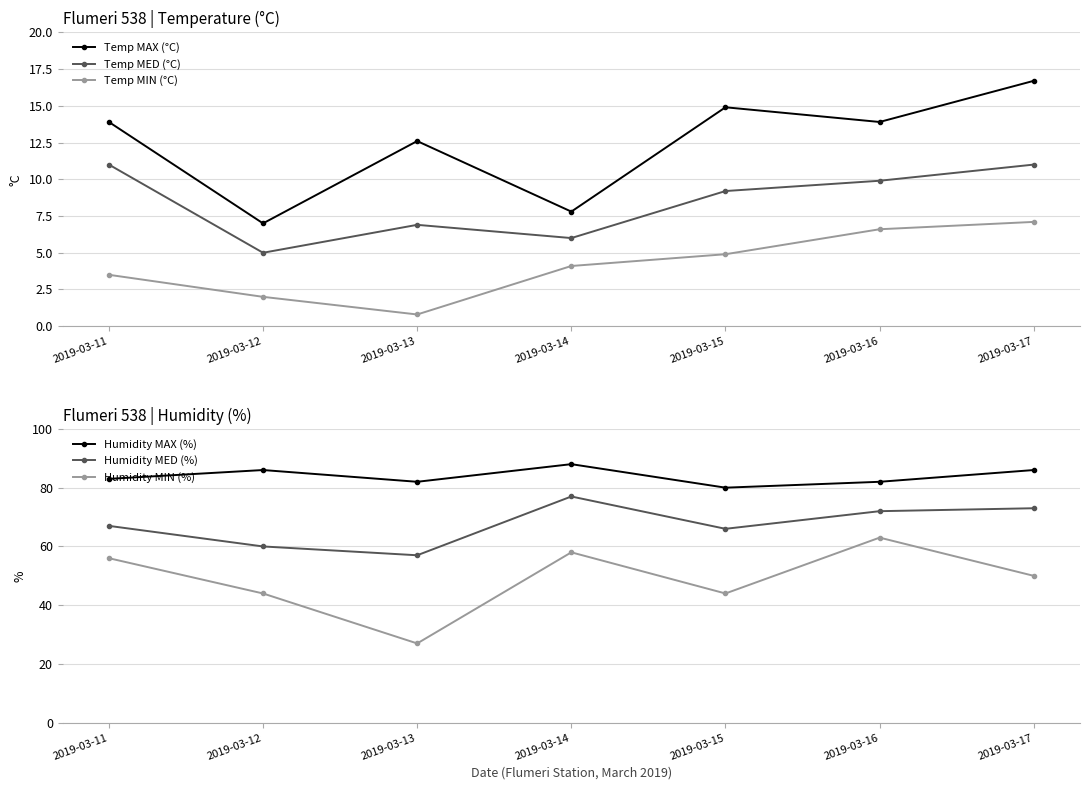

What is the sum of all Temp MED (°C) values?

59.0